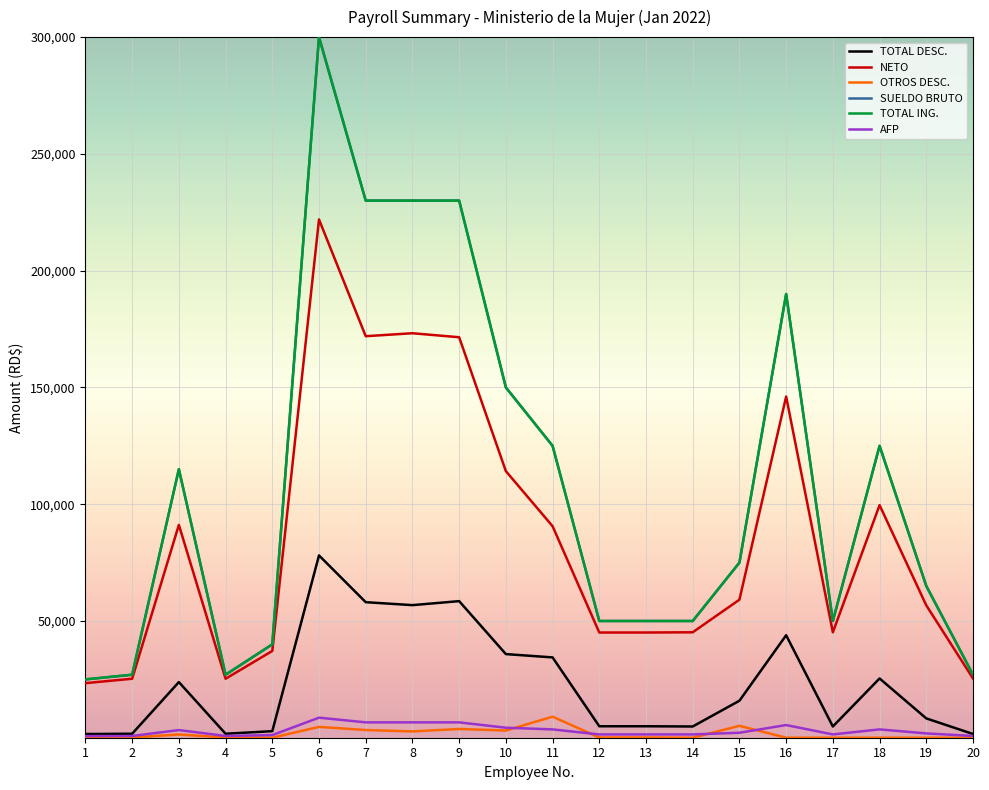

Is this an area chart (filled region under the line)?

No